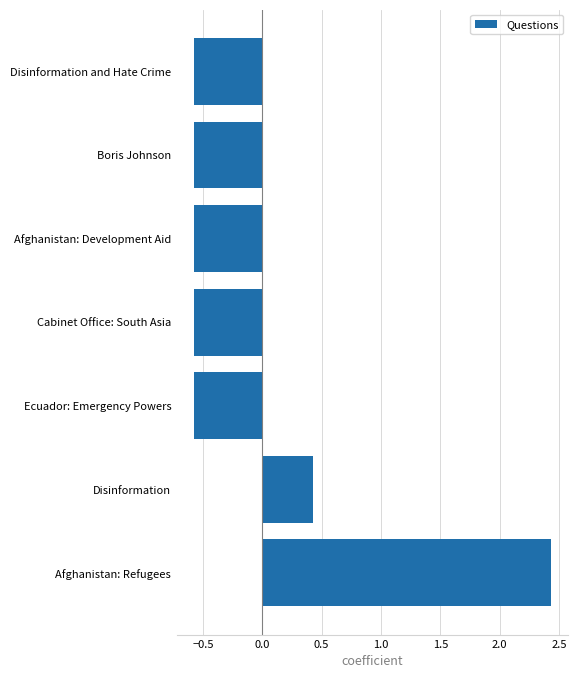

What is the difference between the values at Disinformation and Ecuador: Emergency Powers?

1.0